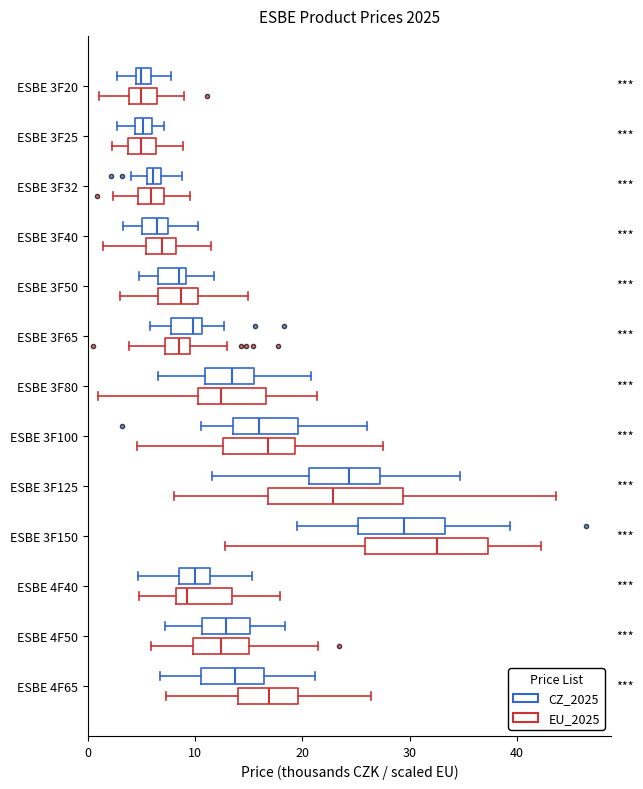

Where does the left whisker of the box for ESBE 4F50 (EU_2025) end on the x-axis? The values are not printed on the chart, so give them approximately, as read against the axis.

6